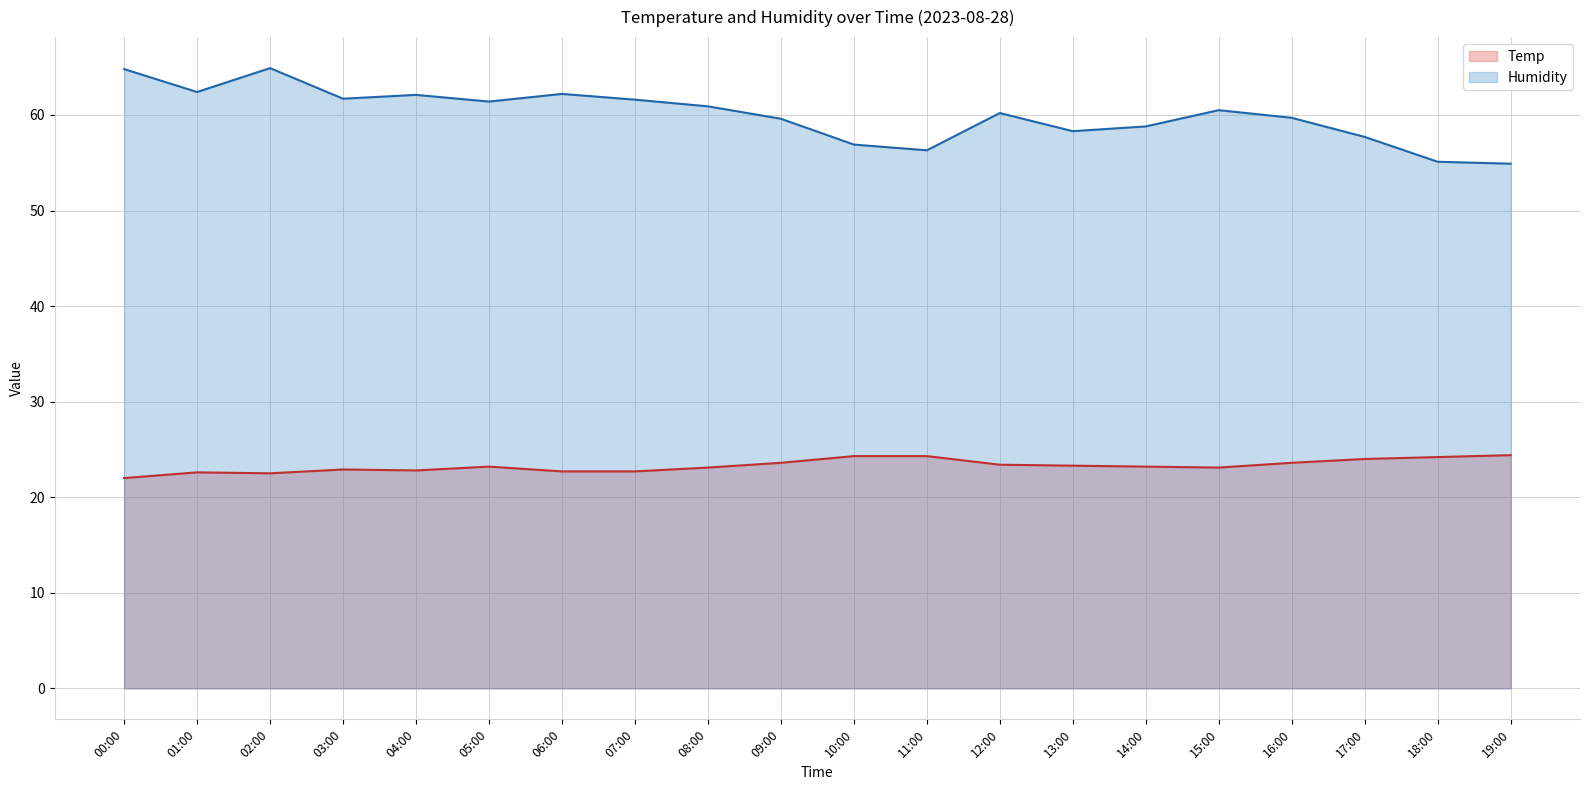

True or false: Humidity and Temp cross at least once.

False